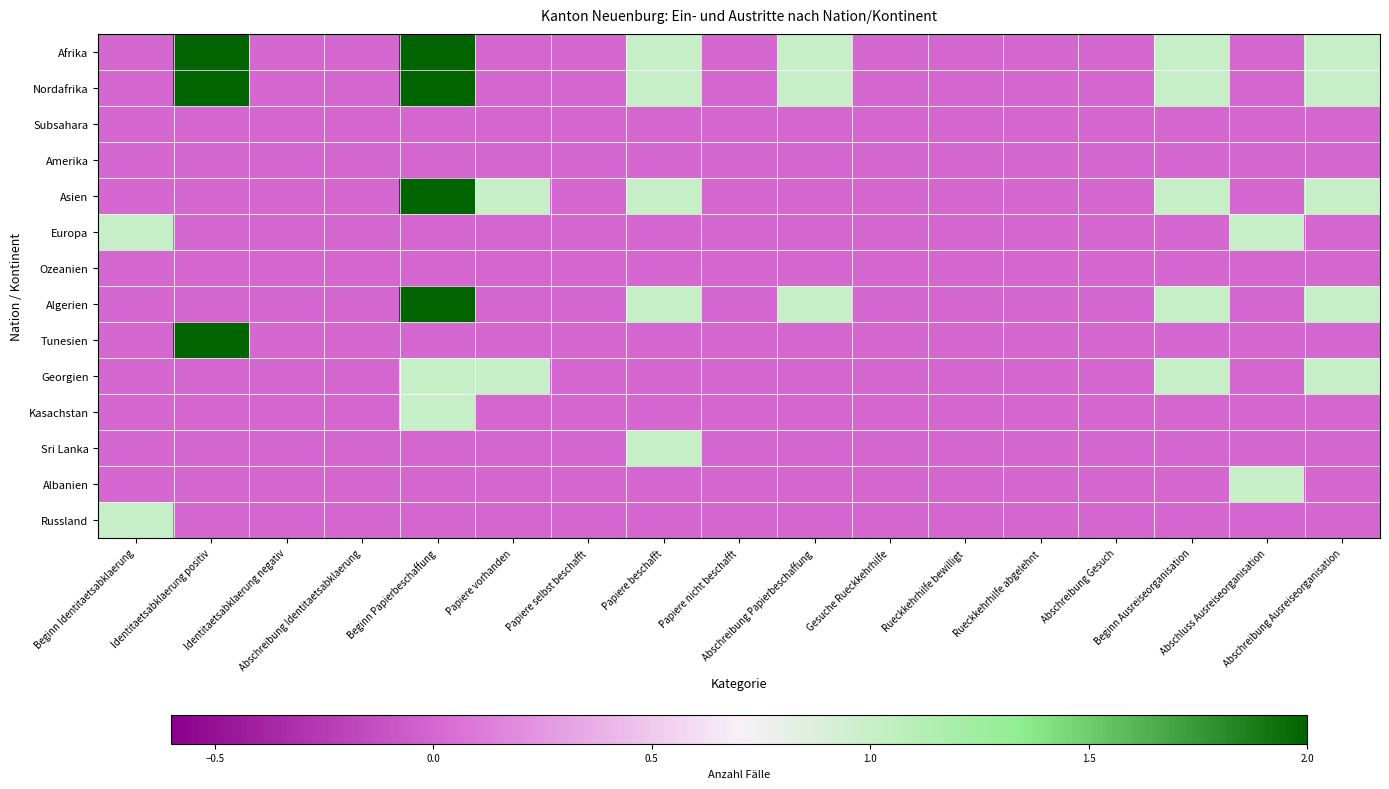

Which has a higher value, Gesuche Rueckkehrhilfe or Abschreibung Gesuch?

Gesuche Rueckkehrhilfe